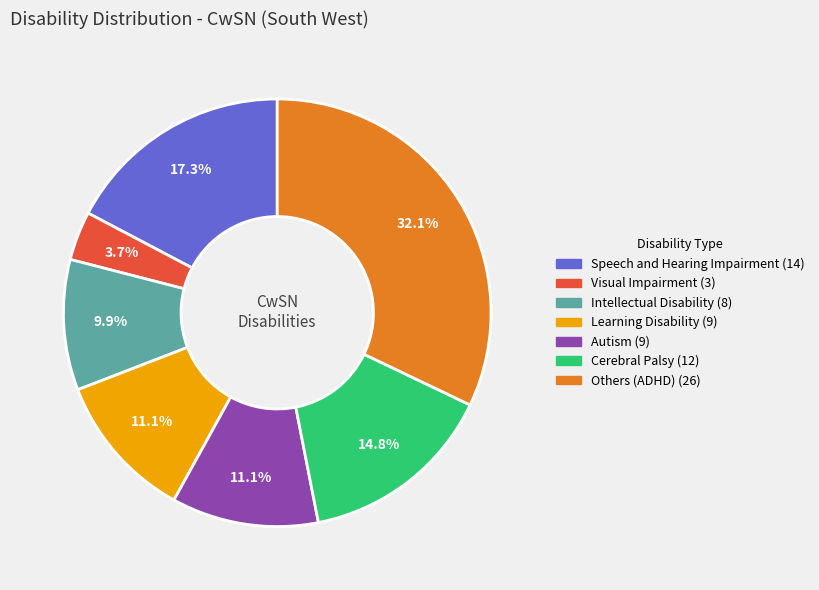

Is Intellectual Disability the majority of the pie?

No